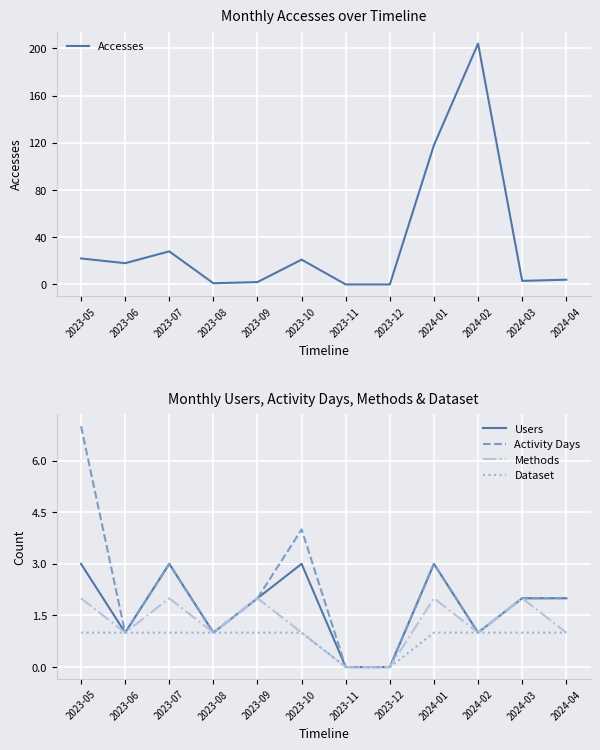

How many Activity Days values are between 1 and 3?

8